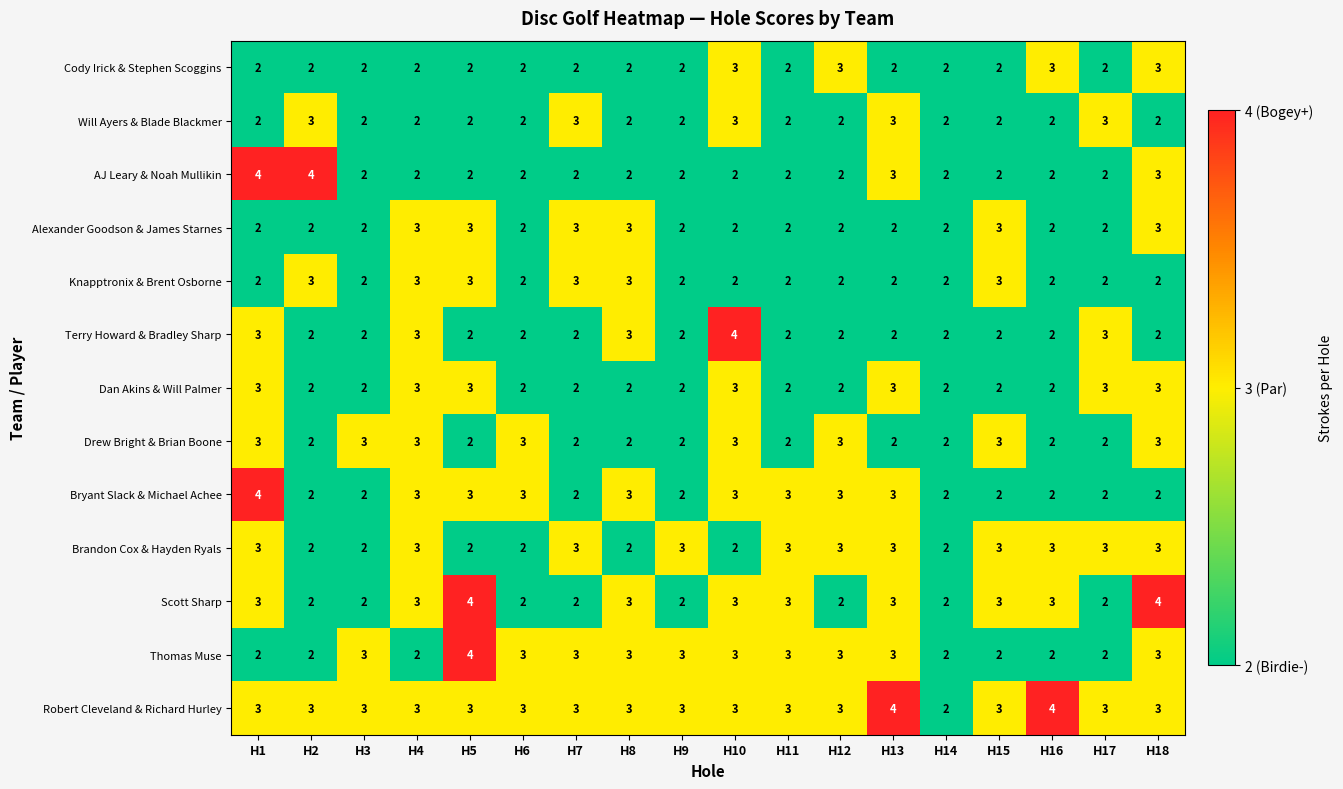

Is it true that Will Ayers & Blade Blackmer equals 1 at H10?

False